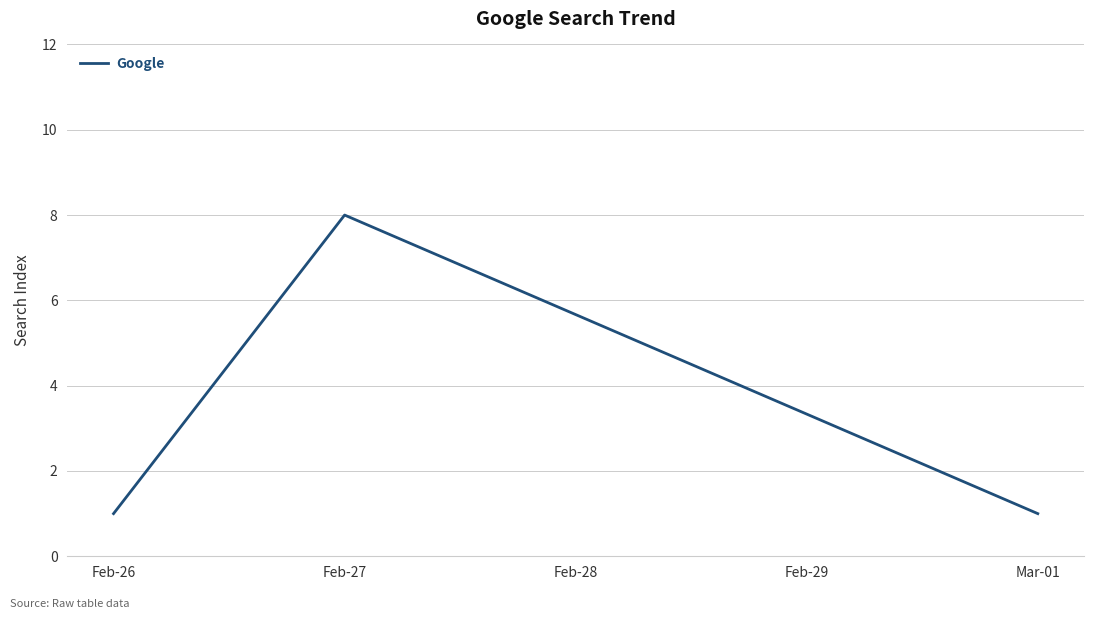

Reading left to right, list all the values displayed in this chart.

1	8	1